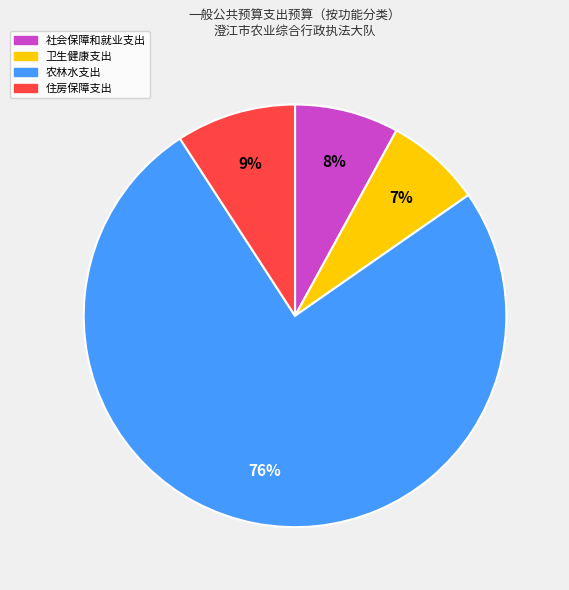

Which slice is the largest?

农林水支出